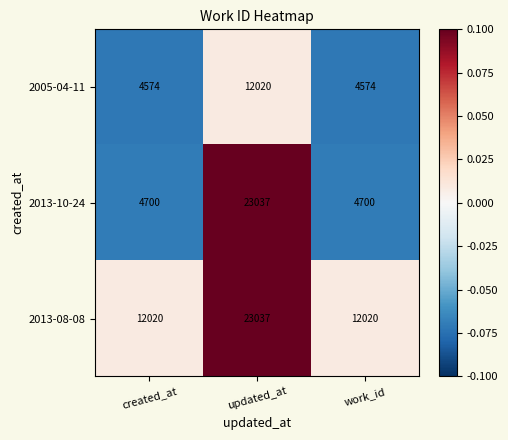

What is the greatest value displayed?

23037